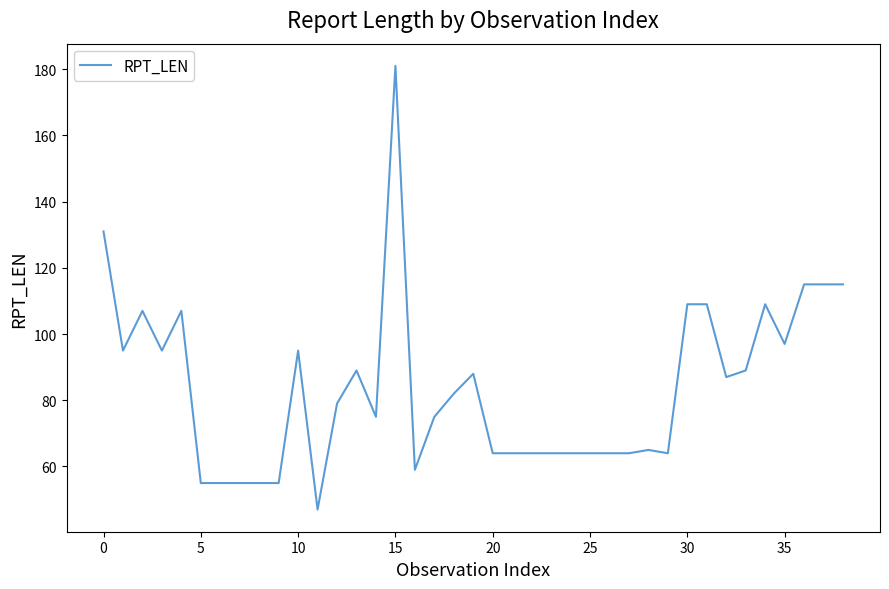

What is the smallest value displayed?

47